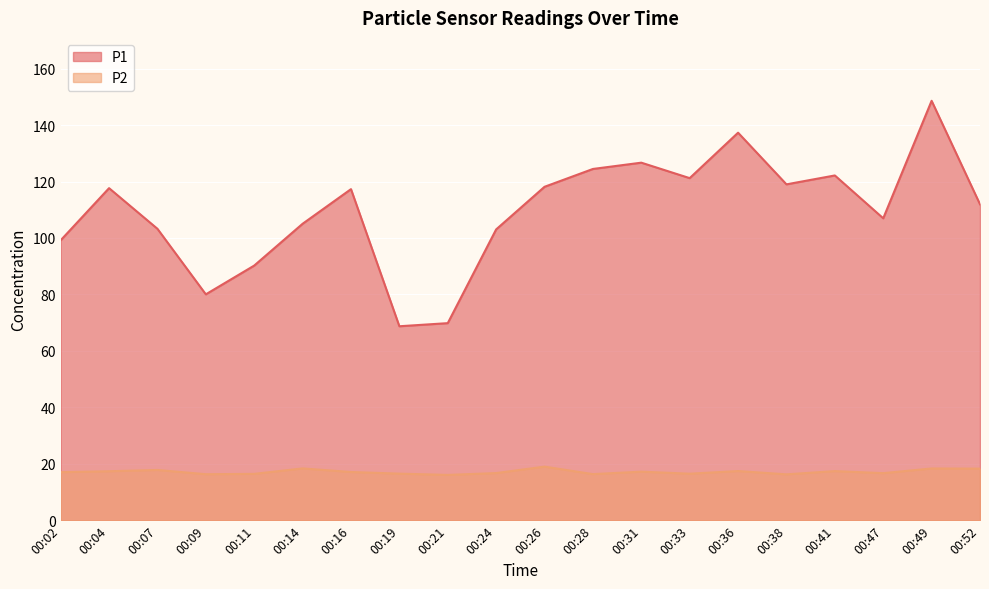

What is the difference between the highest and lowest values at 00:26?

99.1